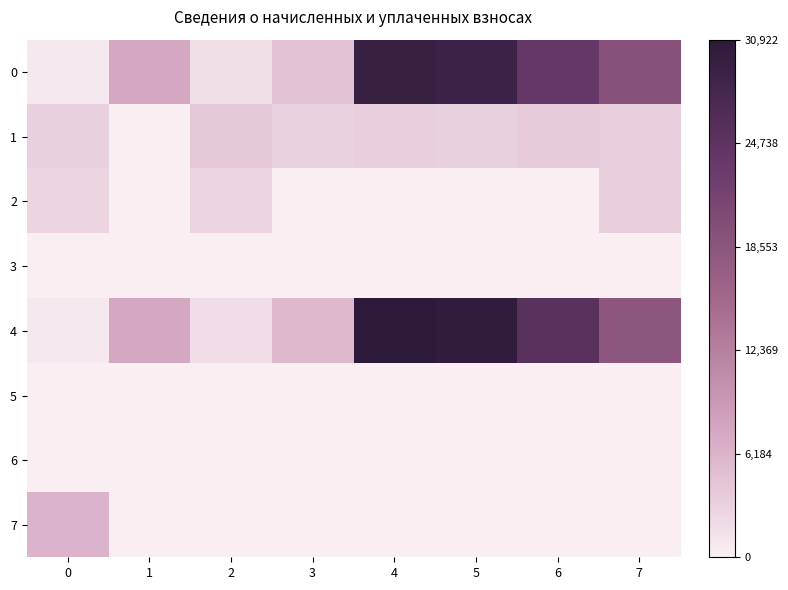

Which series has the widest spread of values?

4